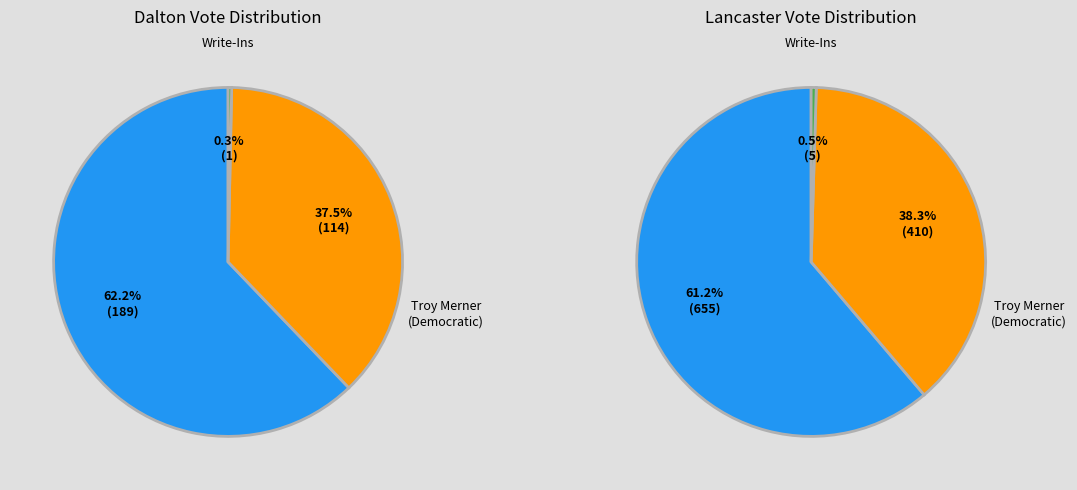

Does any single category account for the majority?

Yes